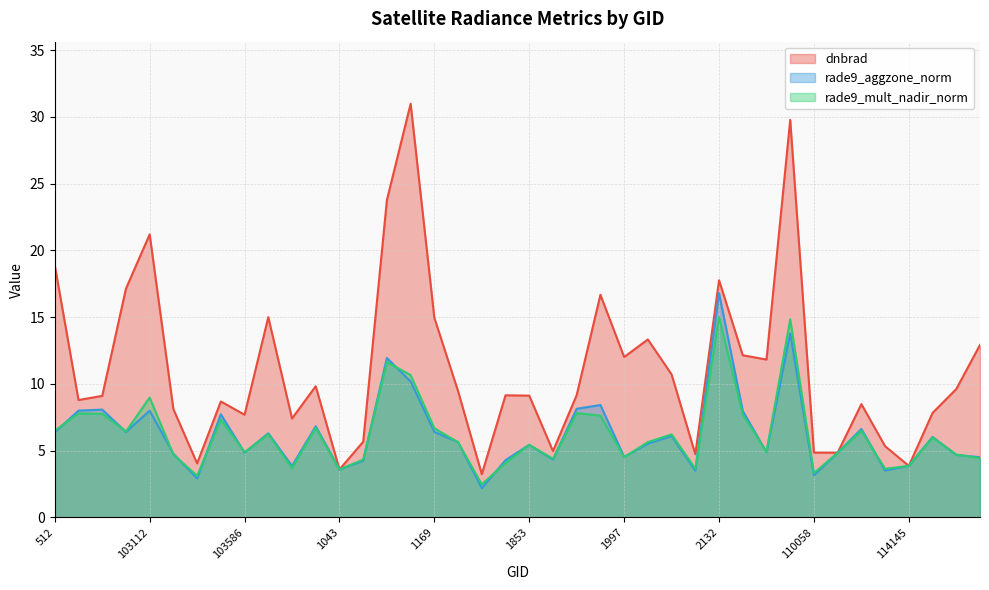

Rank the series by their maximum value, from lowest to highest.

rade9_mult_nadir_norm, rade9_aggzone_norm, dnbrad